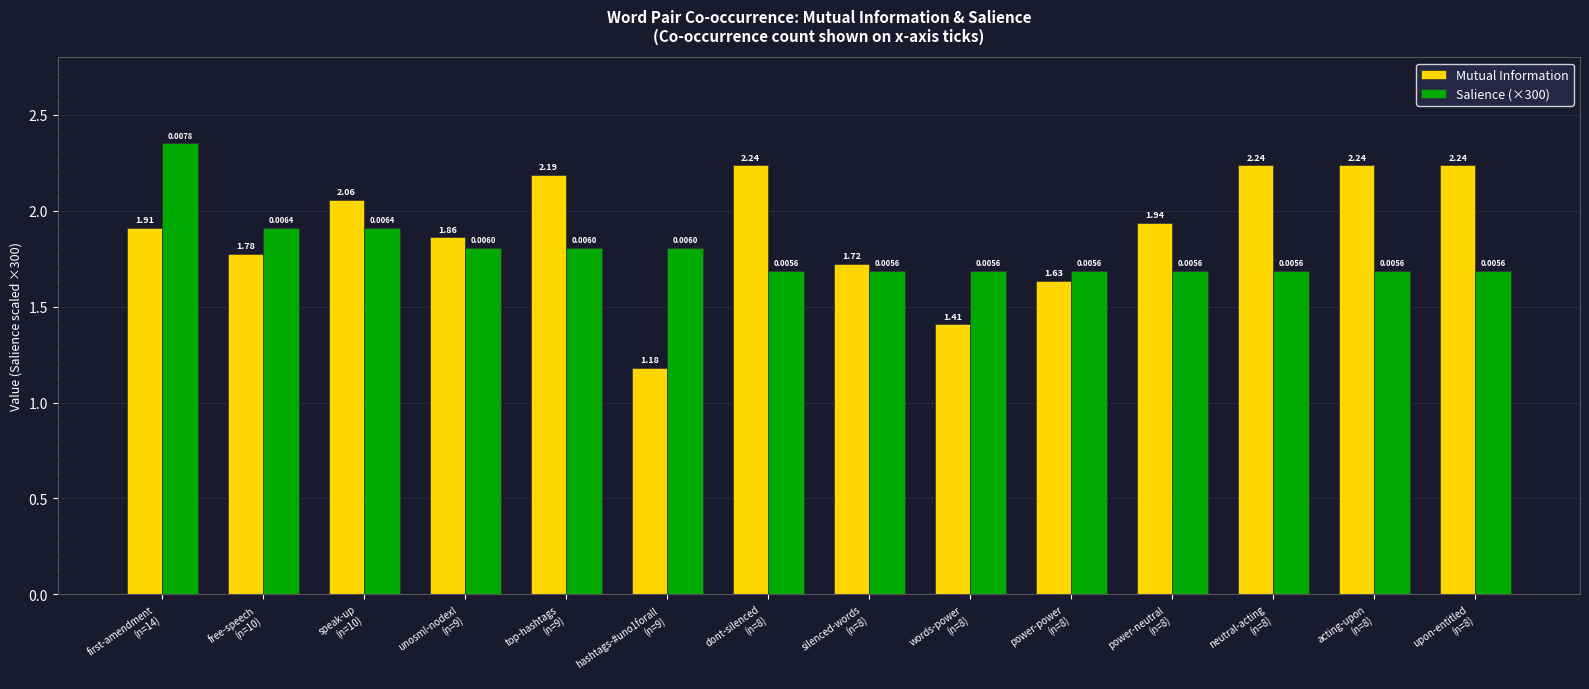

Which series has the largest total across all categories?

Mutual Information